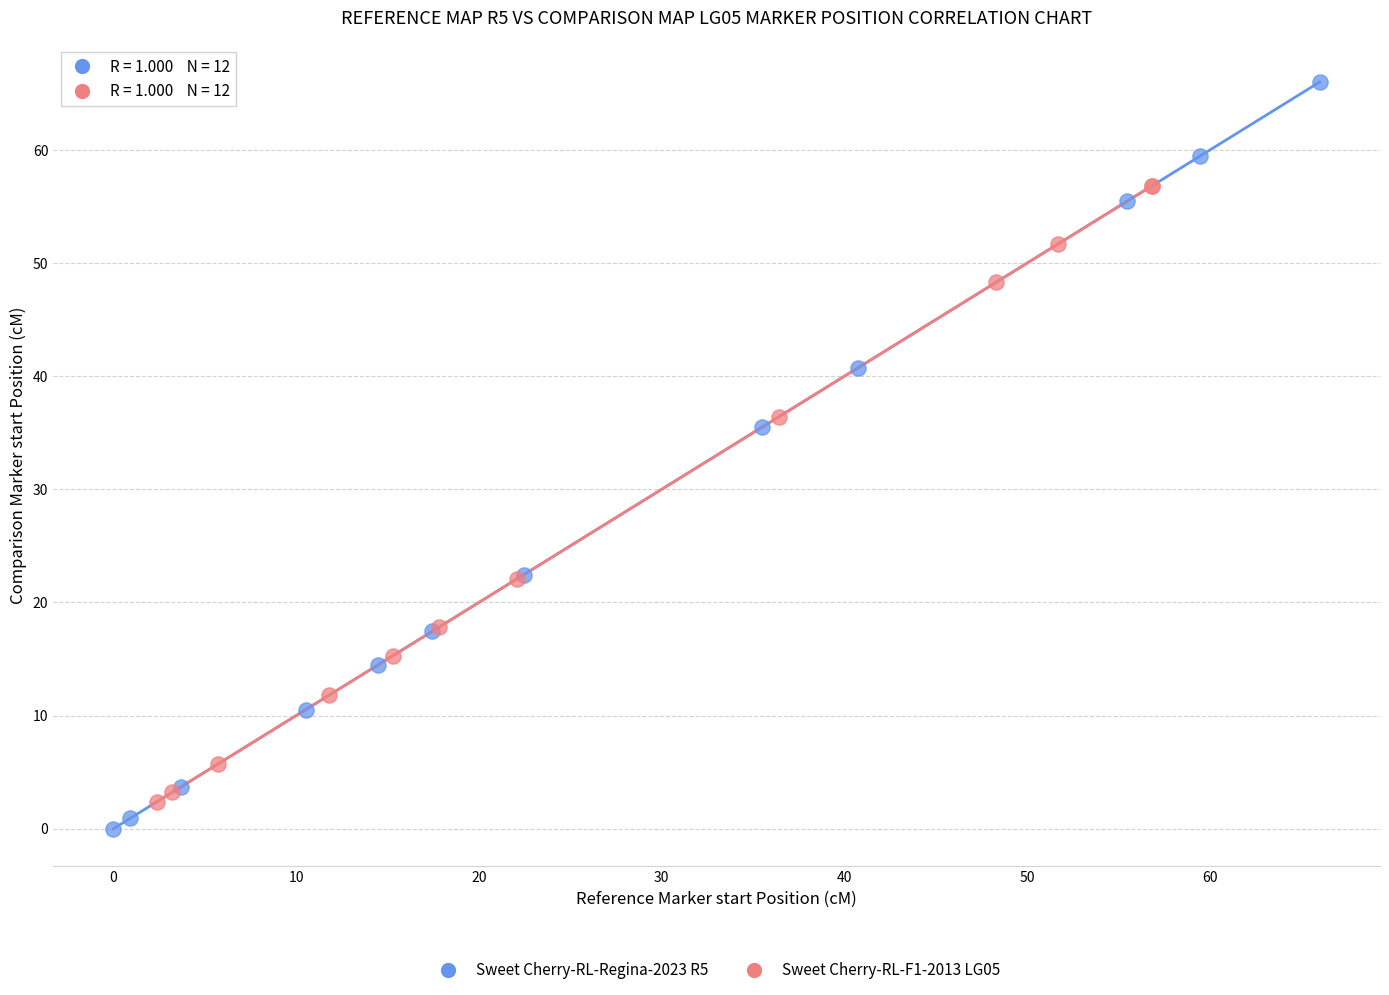

Which series has the largest Y range (max minus min)?

Sweet Cherry-RL-Regina-2023 R5